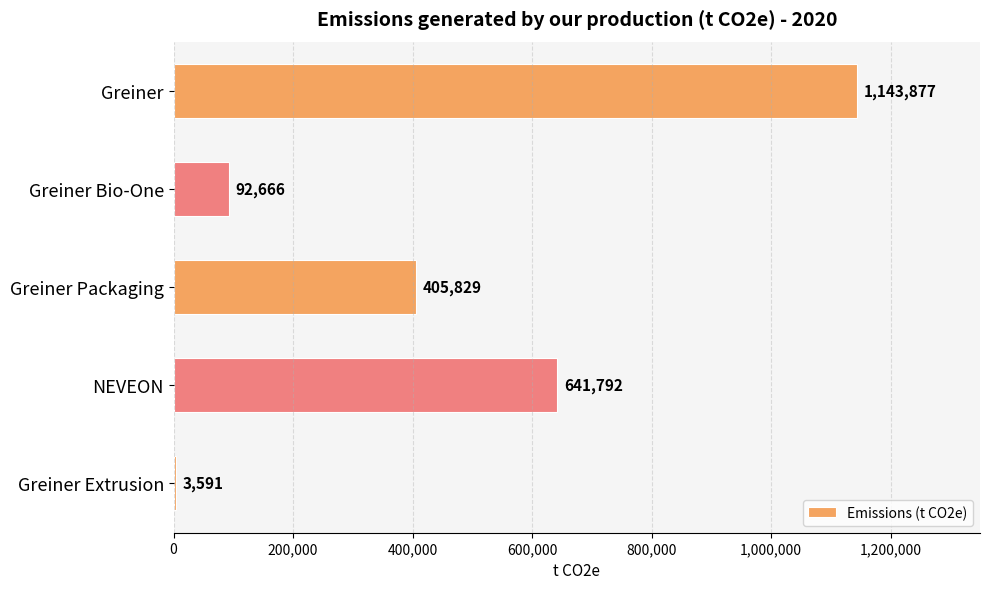

The value at Greiner Packaging is 405829. True or false?

True